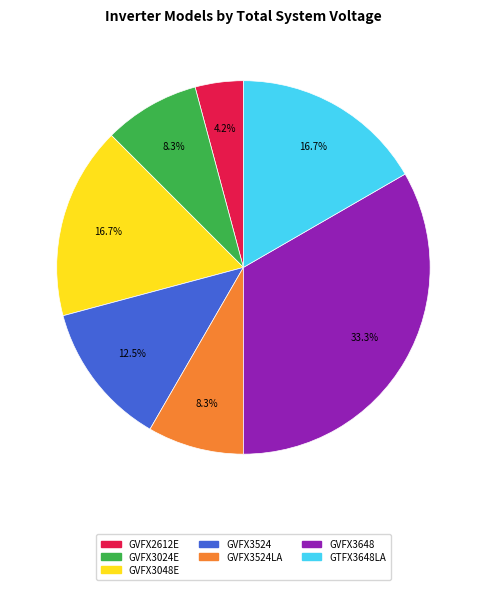

Does any single category account for the majority?

No